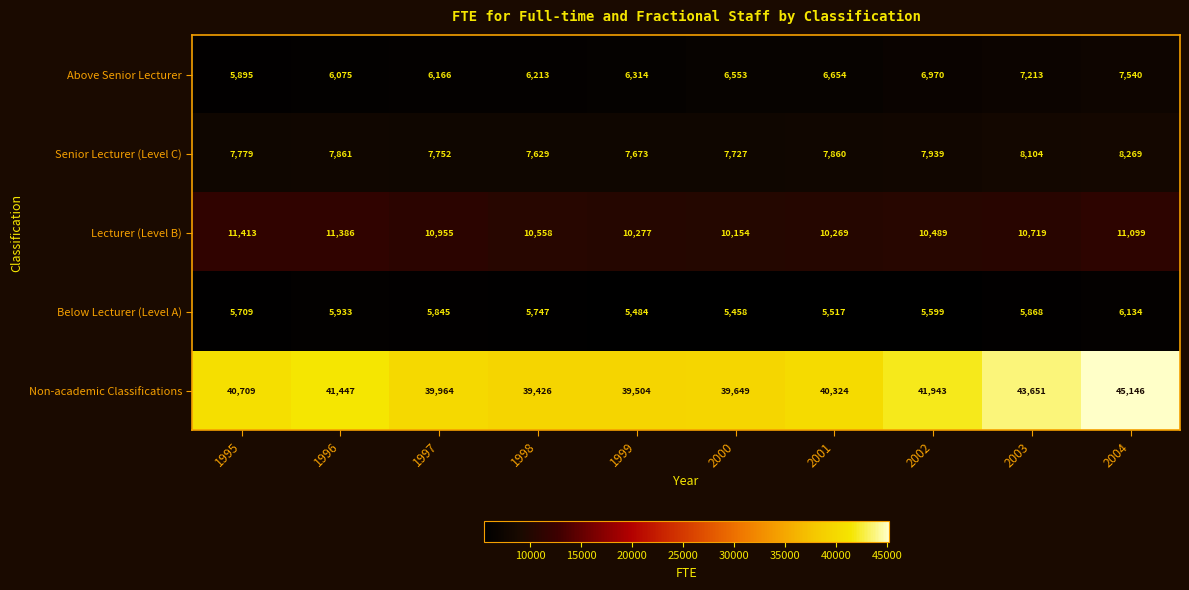

What is the total value across all series at 1998?

69573